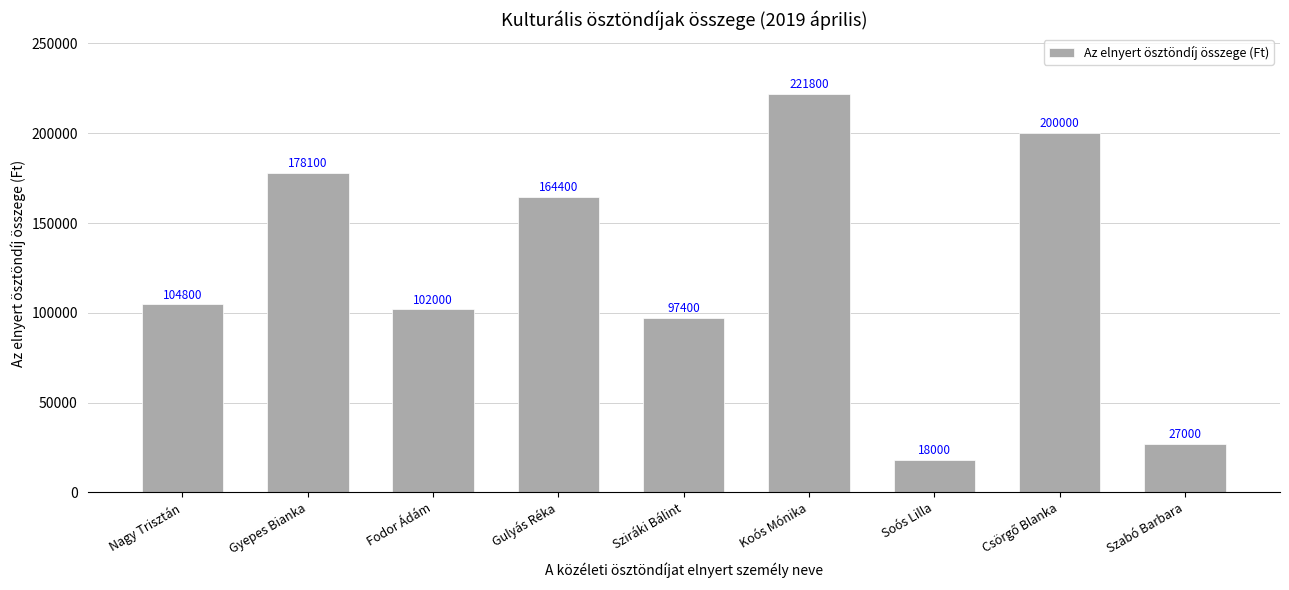

What is the minimum value shown in the chart?

18000